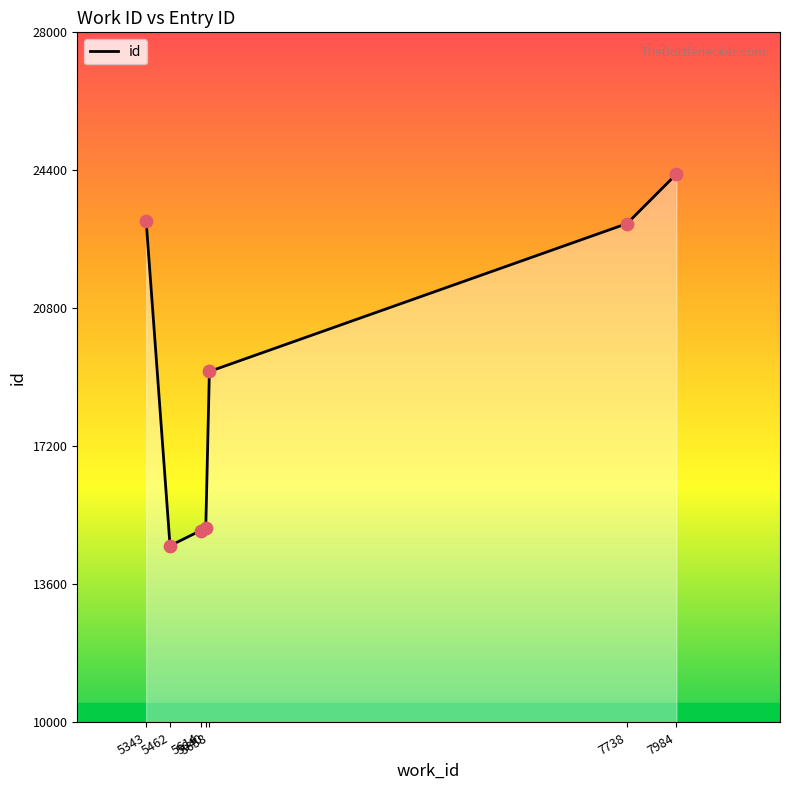

What is the change in value from 5462 to 5640?

+467